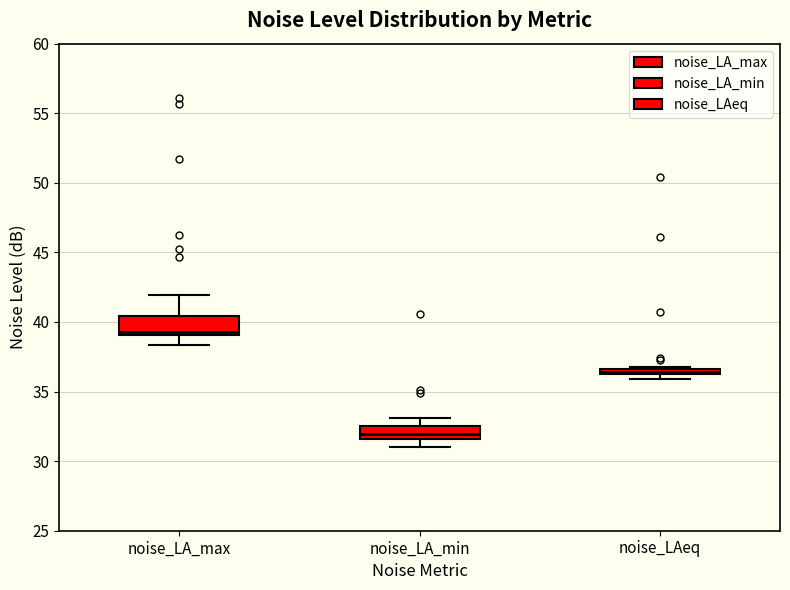

Which box has the lowest median line?

noise_LA_min